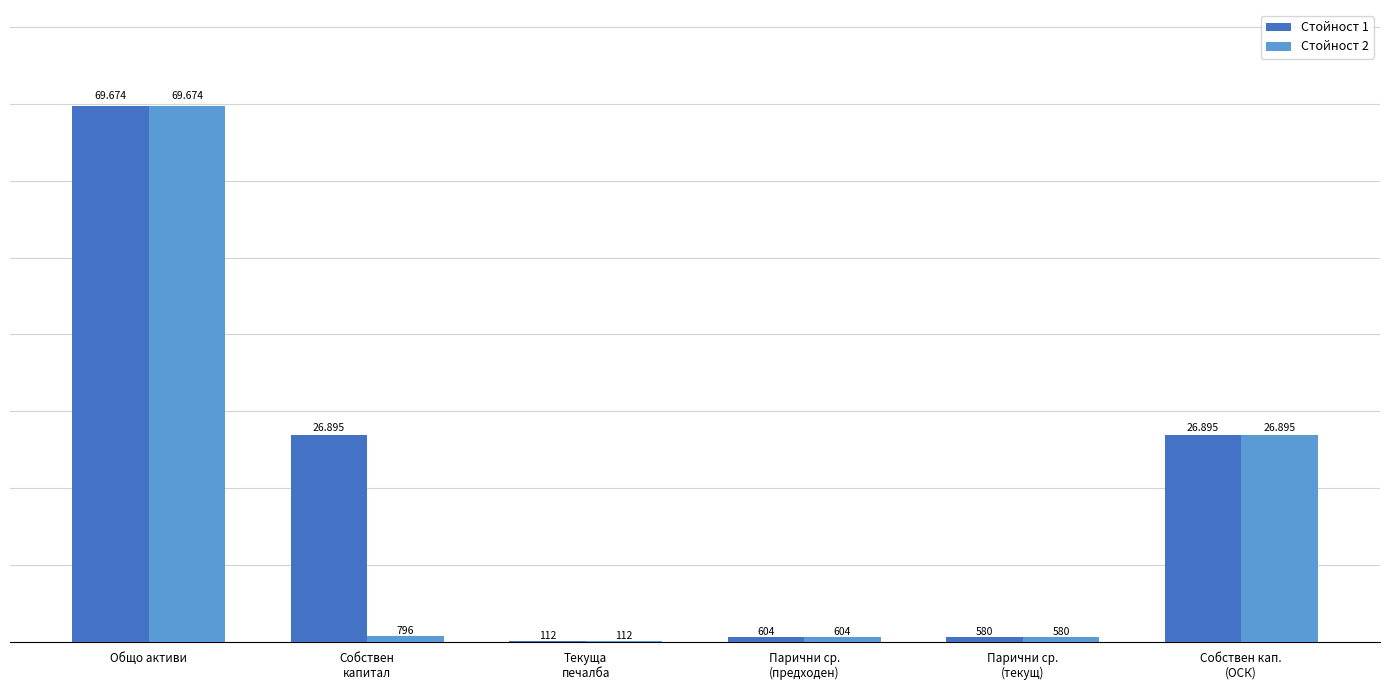

What is the total value across all series at Текуща
печалба?

224